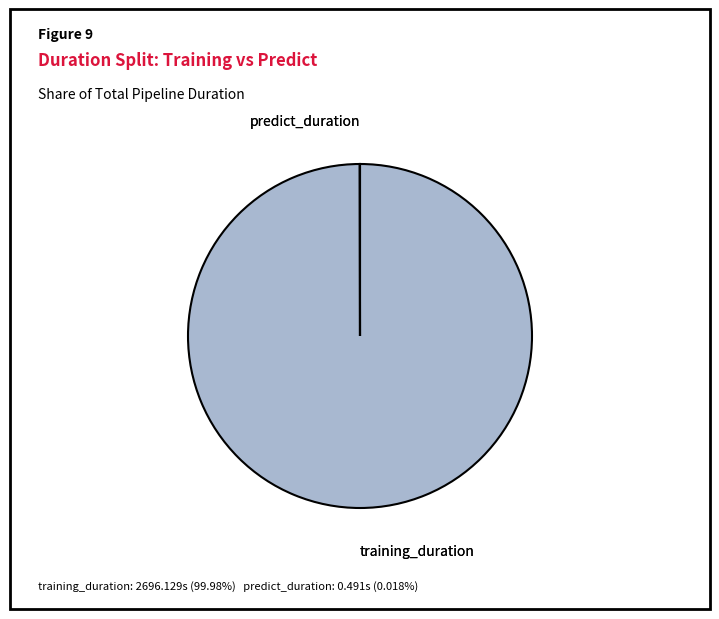

Is there a majority slice in this chart?

Yes